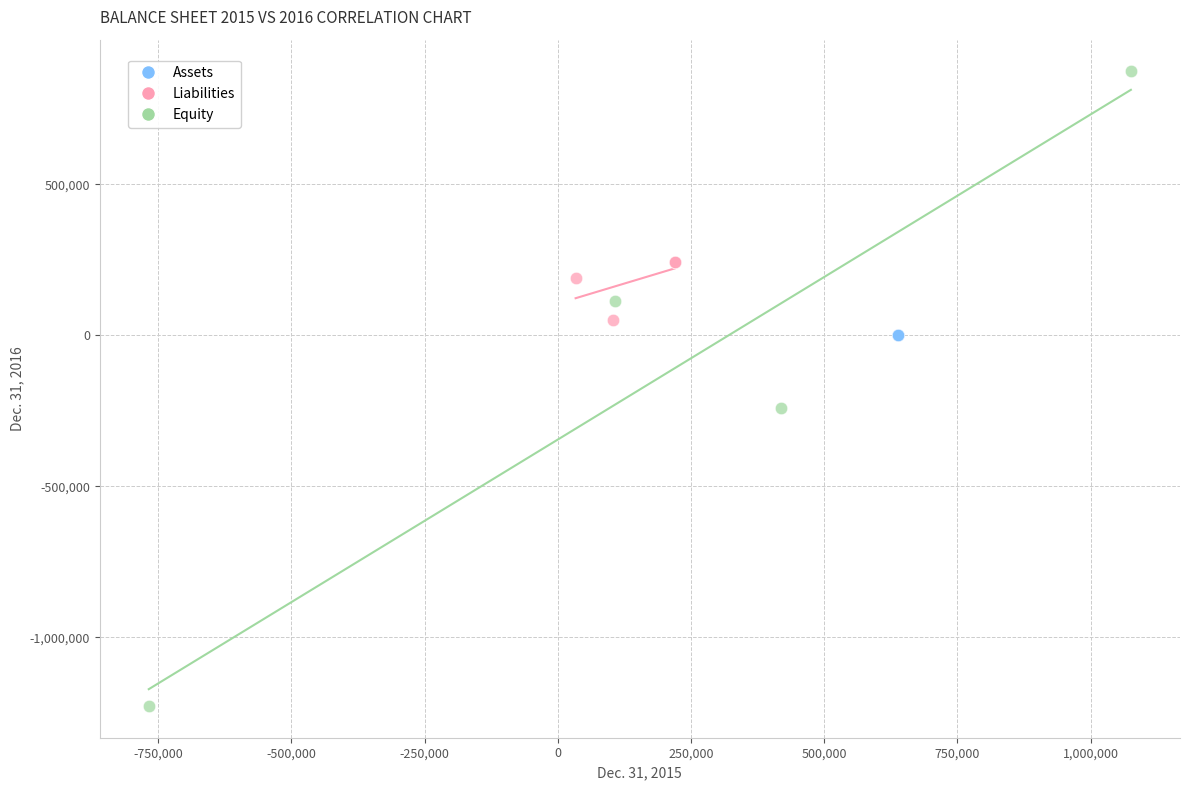

Which series reaches the minimum Y coordinate?

Equity